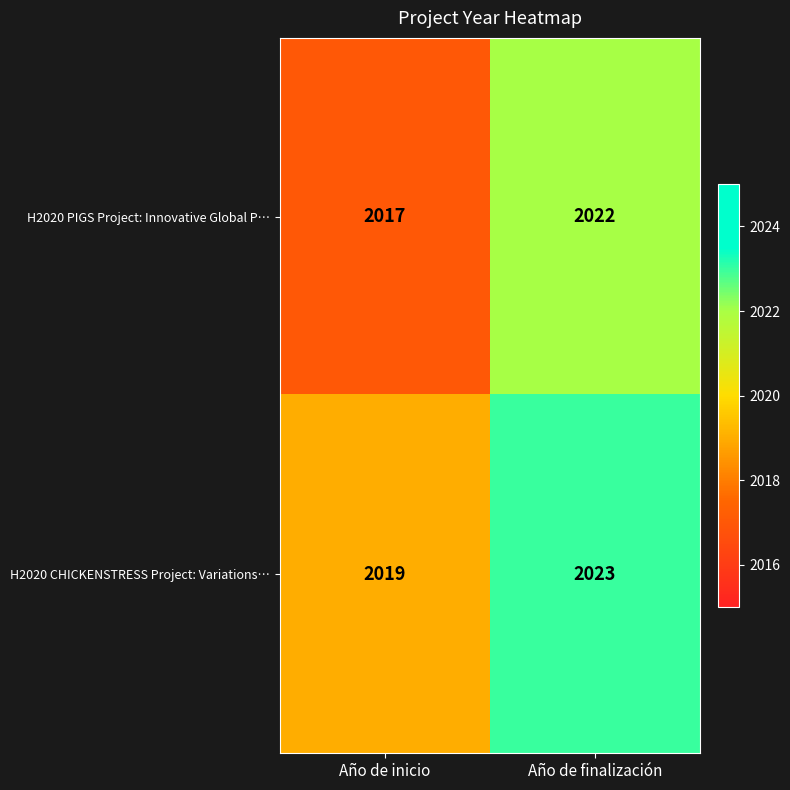

What is the total value across all series at Año de inicio?

4036